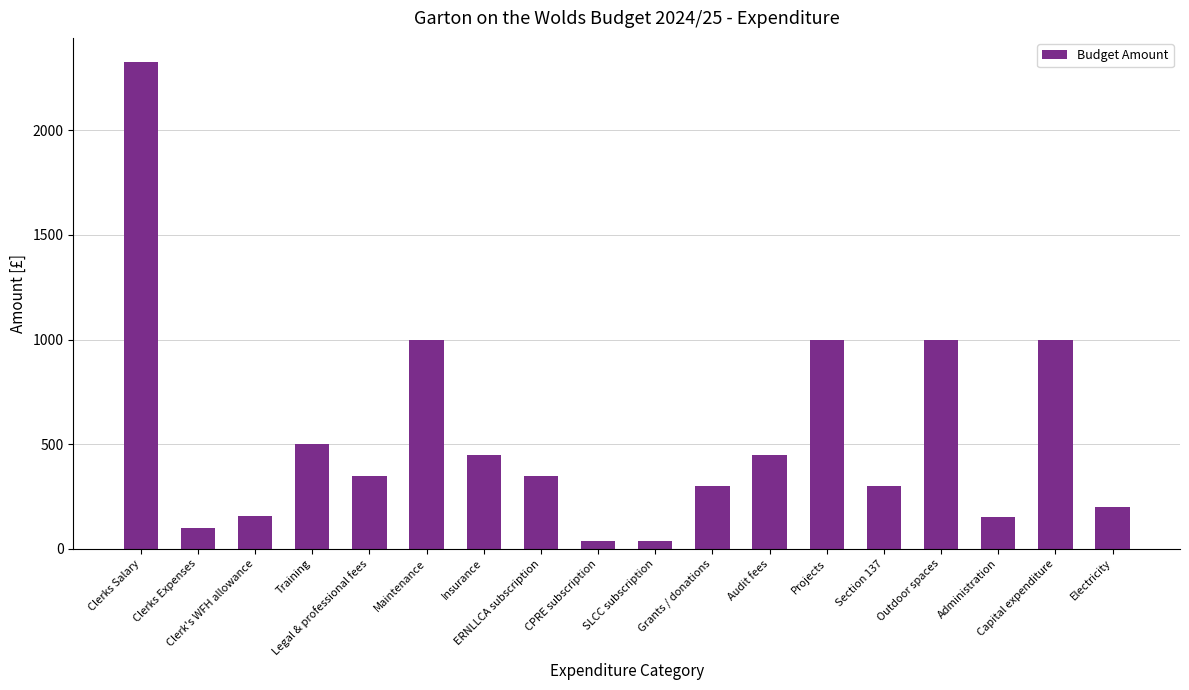

How many data points are less than 350?

8